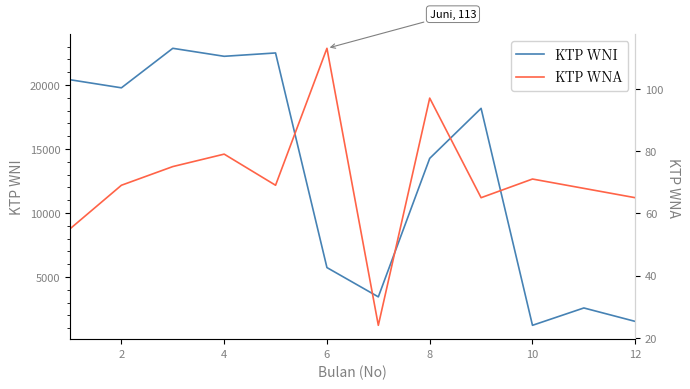

Which series has the largest total across all categories?

KTP WNI